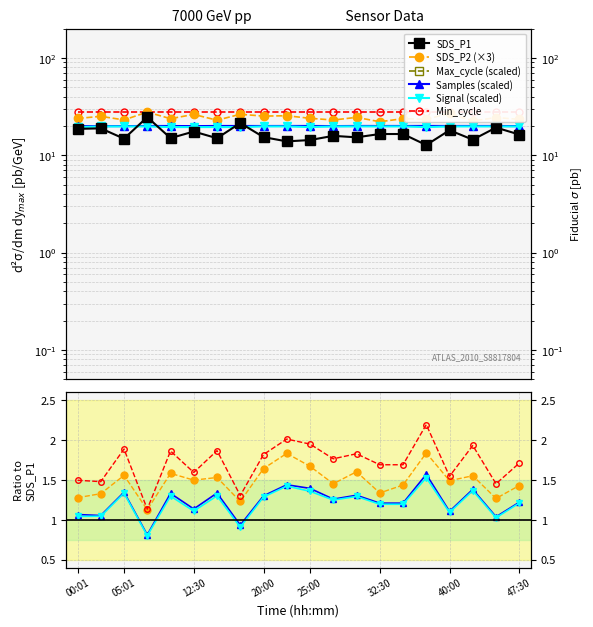

What is the label of the 20th point from the right?

00:01